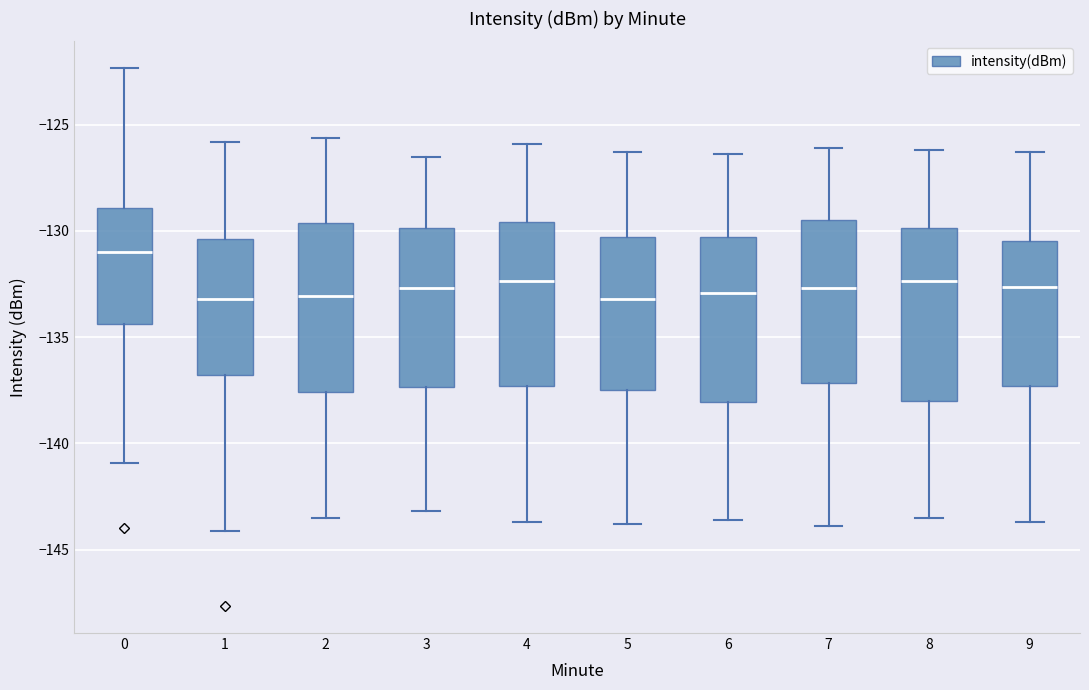

Reading left to right, read every box against the y-axis: the position of its median line, the range the box covers, and the ends of its whiskers. The values are not printed on the chart, so give them approximately, as read against the axis.

0: median -131.0, box -134.5 to -129.0, whiskers -141.0 to -122.5
1: median -133.0, box -137.0 to -130.5, whiskers -144.0 to -126.0
2: median -133.0, box -137.5 to -129.5, whiskers -143.5 to -125.5
3: median -132.5, box -137.5 to -130.0, whiskers -143.0 to -126.5
4: median -132.5, box -137.5 to -129.5, whiskers -143.5 to -126.0
5: median -133.0, box -137.5 to -130.5, whiskers -144.0 to -126.5
6: median -133.0, box -138.0 to -130.5, whiskers -143.5 to -126.5
7: median -132.5, box -137.0 to -129.5, whiskers -144.0 to -126.0
8: median -132.5, box -138.0 to -130.0, whiskers -143.5 to -126.0
9: median -132.5, box -137.5 to -130.5, whiskers -143.5 to -126.5